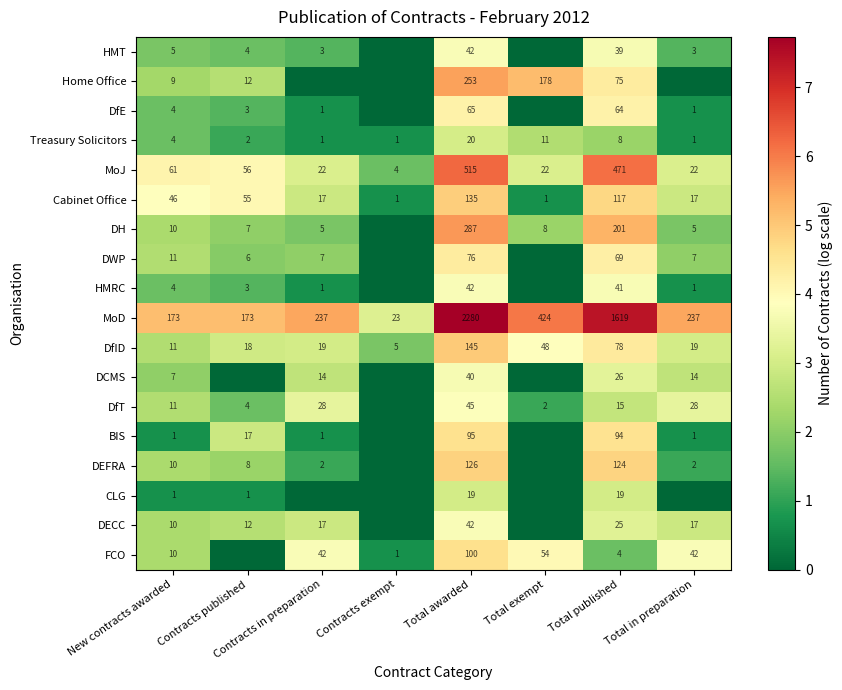

Which has a higher value, Total in preparation or Contracts published?

Contracts published